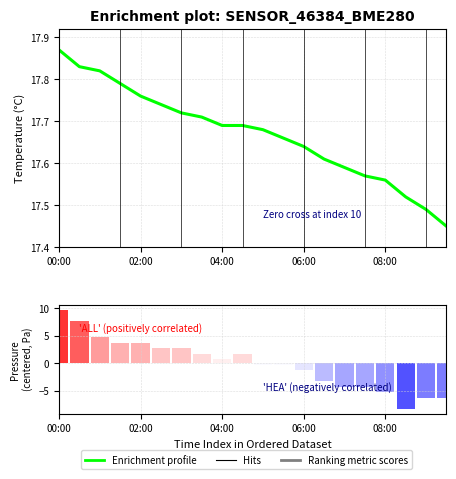

At which category is the sum across all series the highest?

00:00